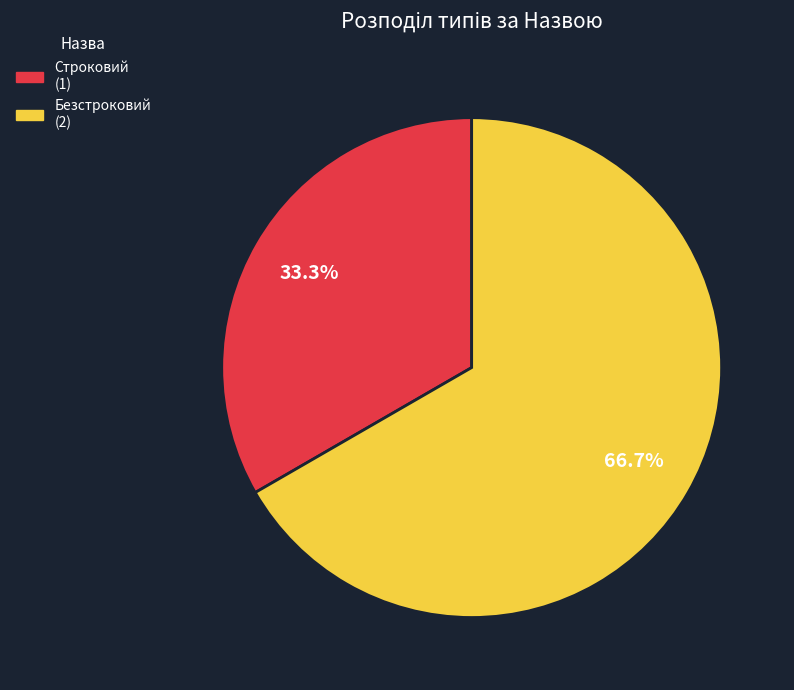

The Безстроковий slice represents 67% of the pie. True or false?

True